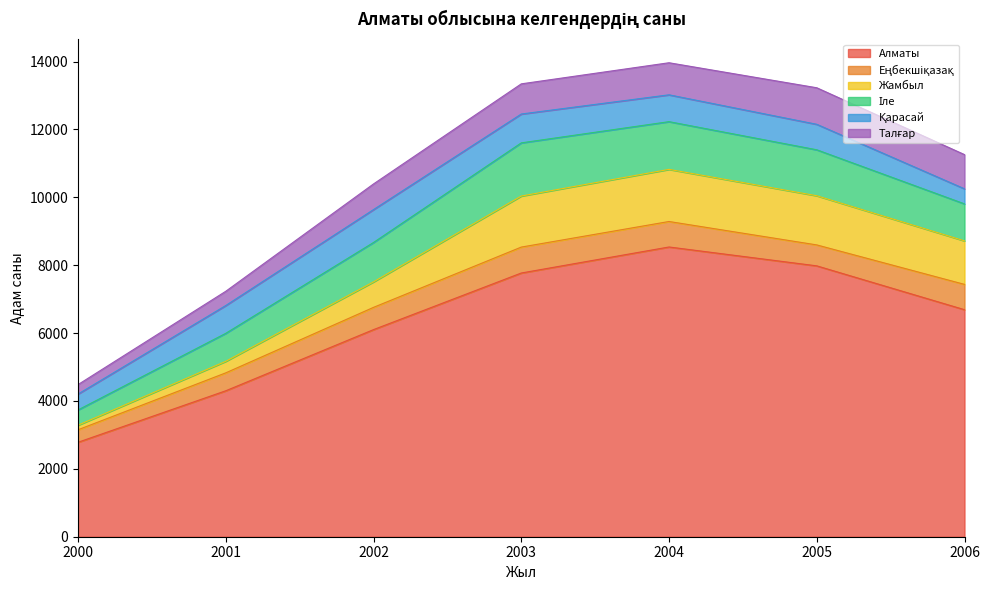

What is the average value of the Жамбыл series?

999